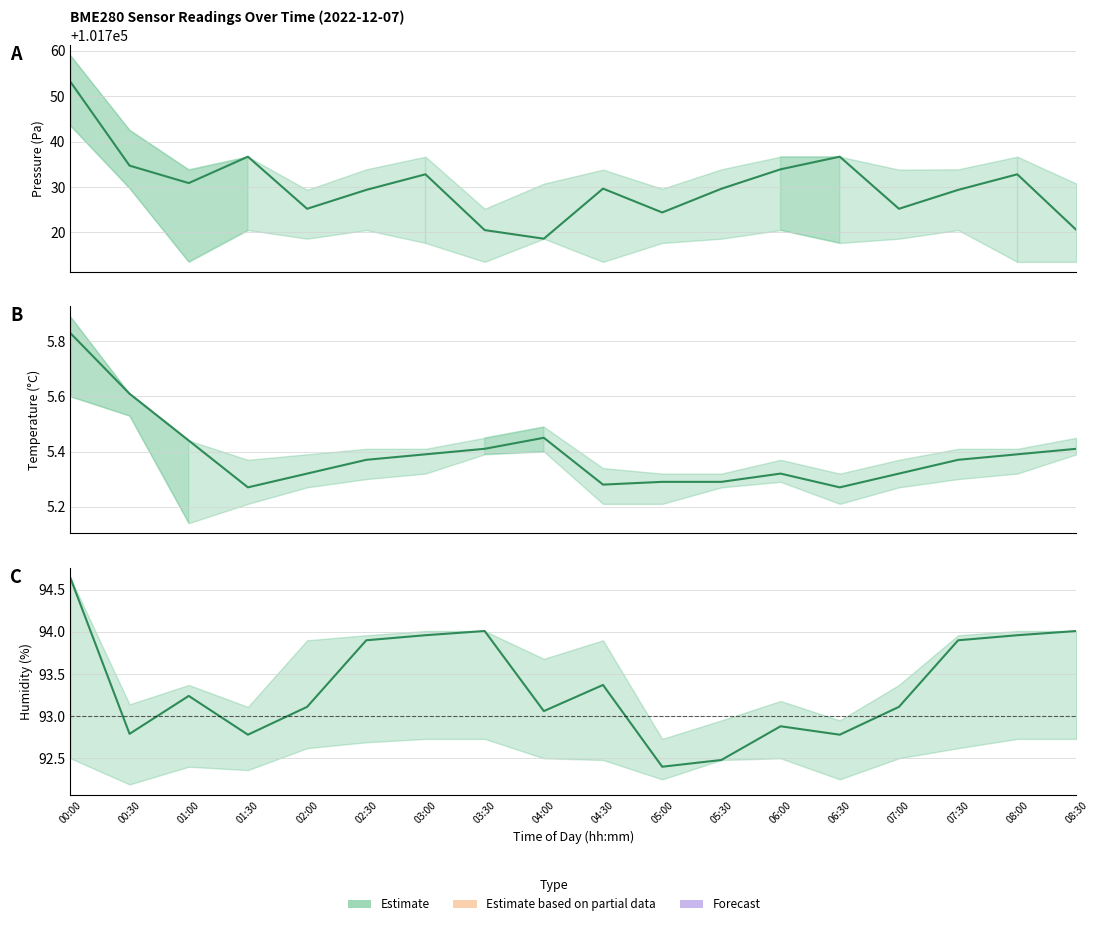

What is the maximum value for pressure?

101753.2